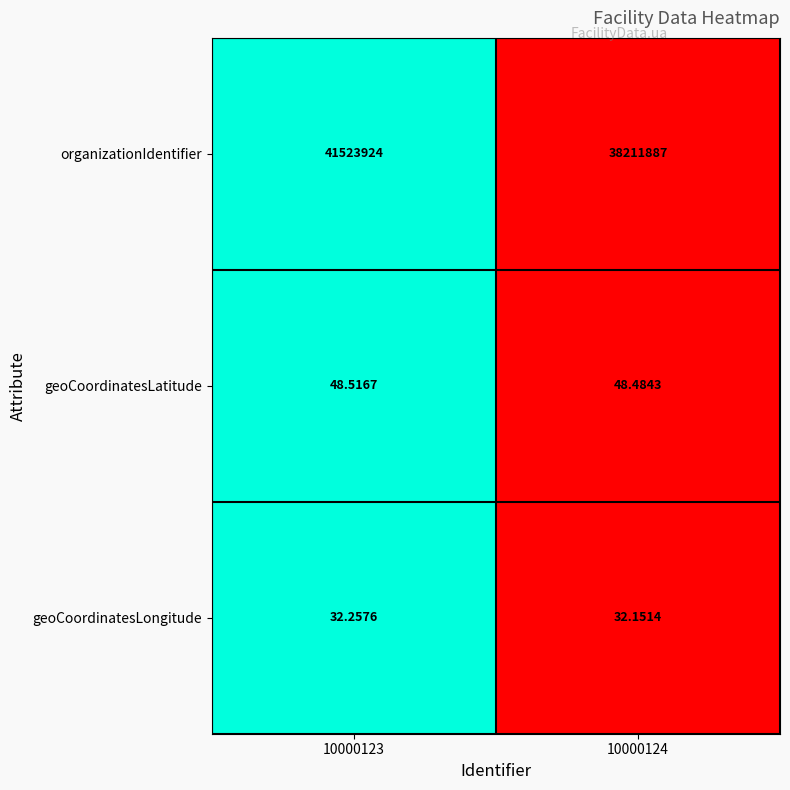

Between 10000123 and 10000124, which series saw the biggest shift?

organizationIdentifier